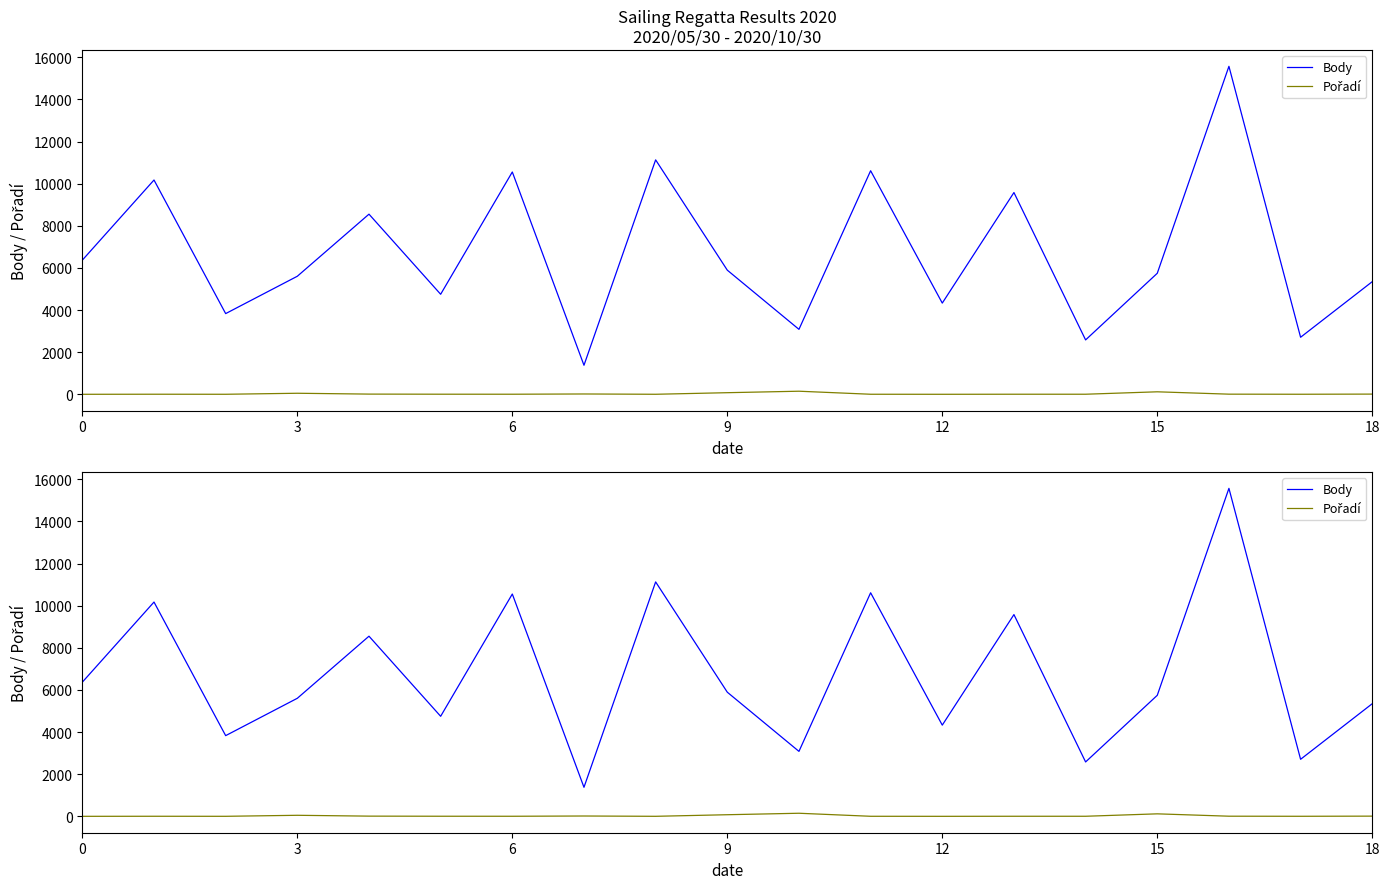

What is the total value across all series at 14?

2586